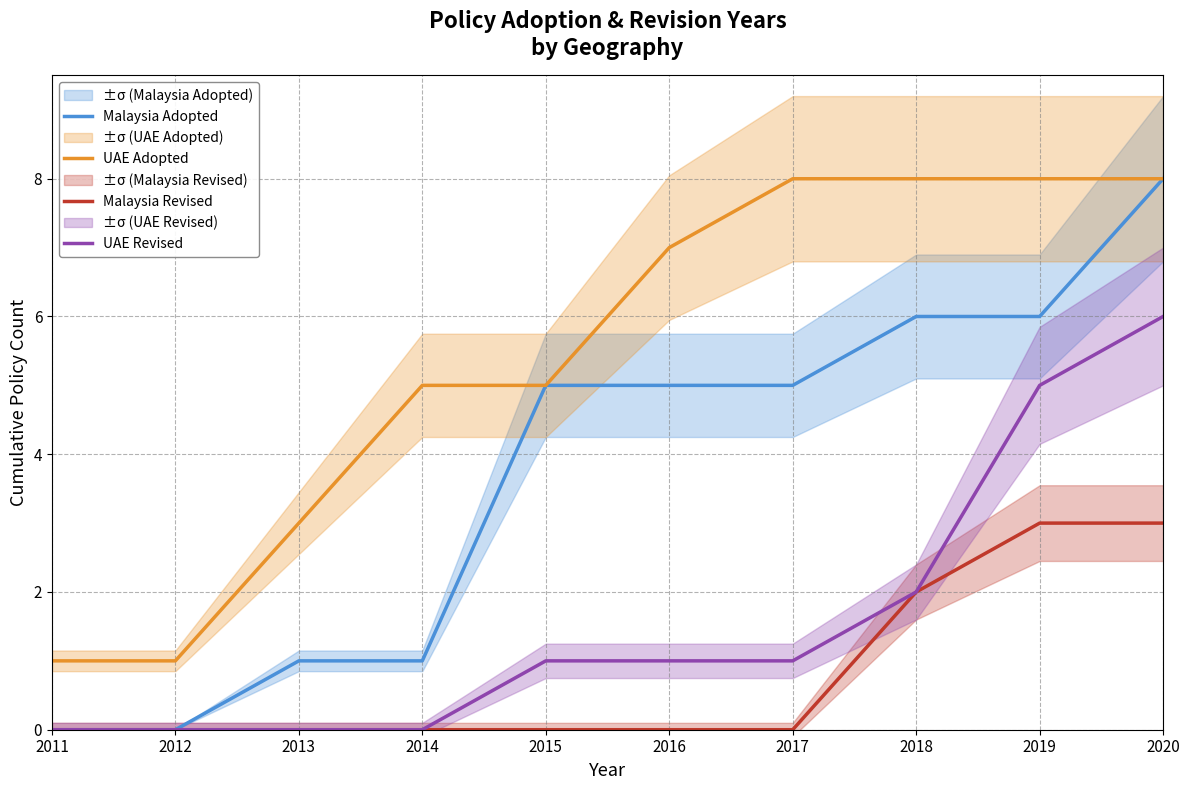

What is the difference between the highest and lowest values at 2018?

6